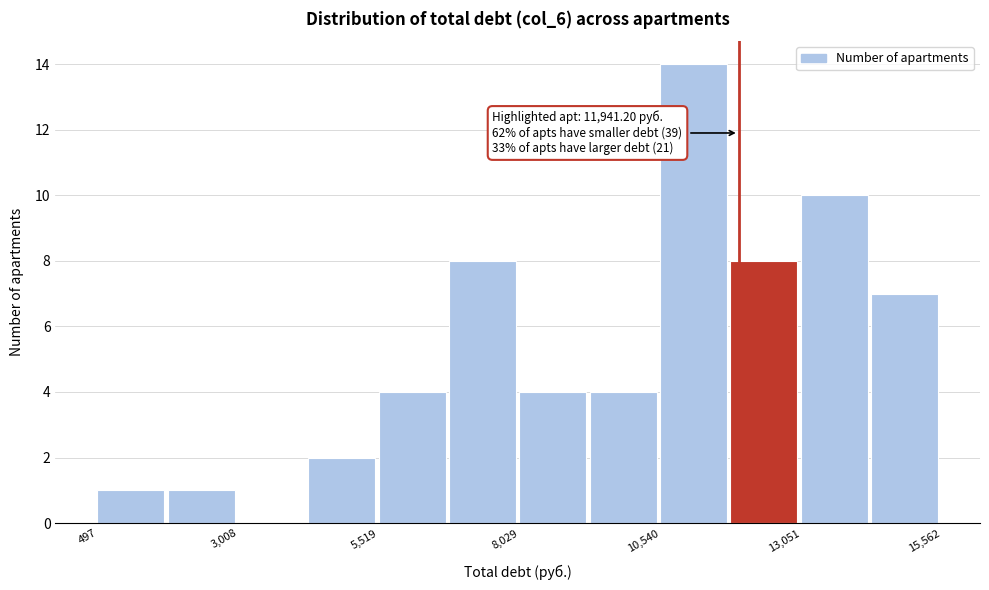

Read against the x-axis, roughly where is the centre of the tallest bar?

11000